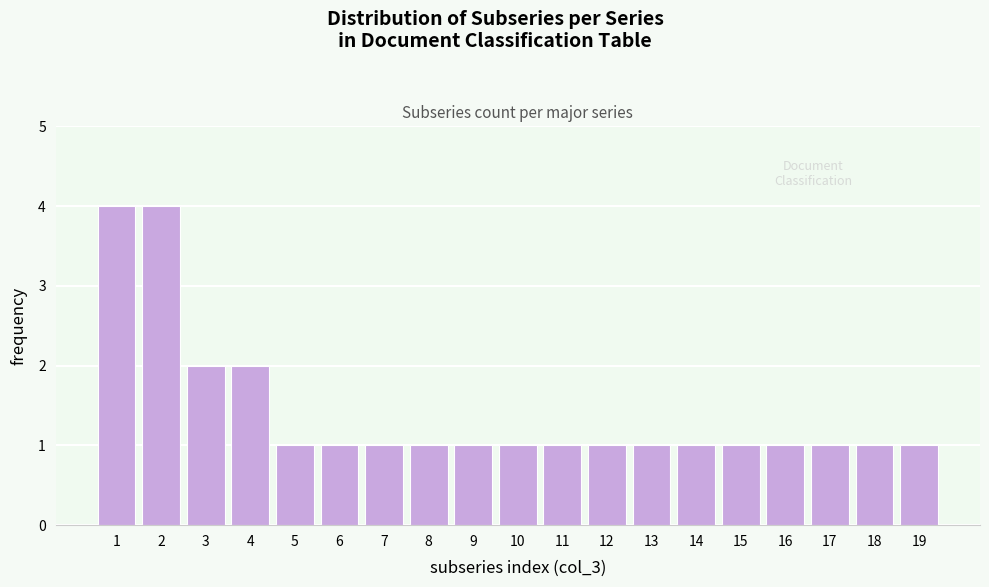

Reading left to right, transcribe all the data shown in this chart.

1=4	2=4	3=2	4=2	5=1	6=1	7=1	8=1	9=1	10=1	11=1	12=1	13=1	14=1	15=1	16=1	17=1	18=1	19=1